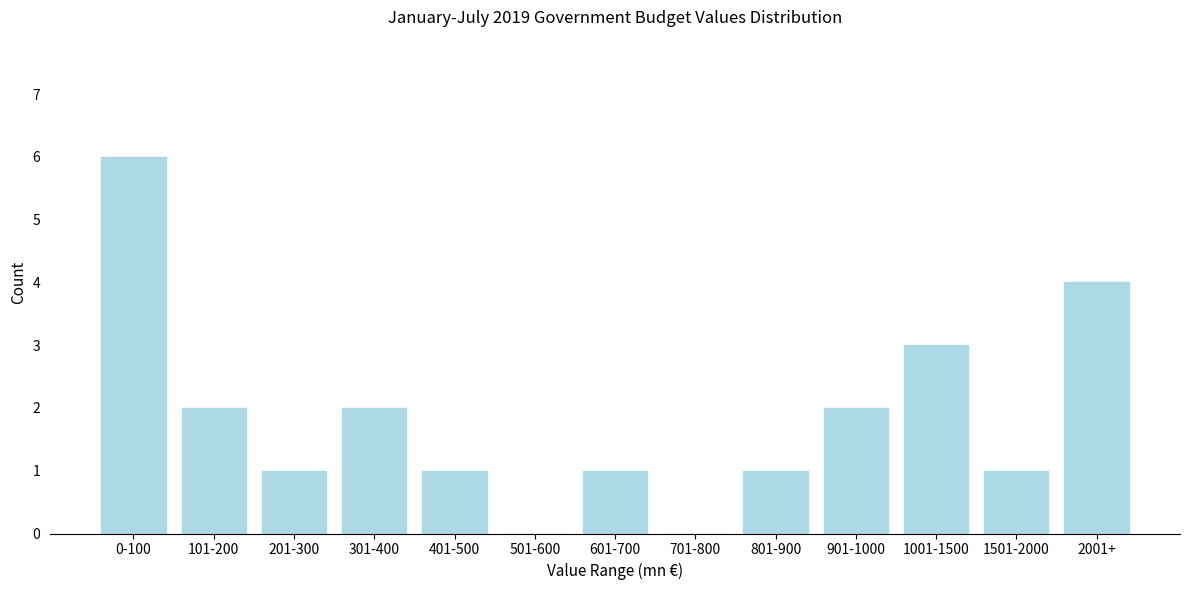

Reading right to left, transcribe all the data shown in this chart.

2001+=4	1501-2000=1	1001-1500=3	901-1000=2	801-900=1	701-800=0	601-700=1	501-600=0	401-500=1	301-400=2	201-300=1	101-200=2	0-100=6